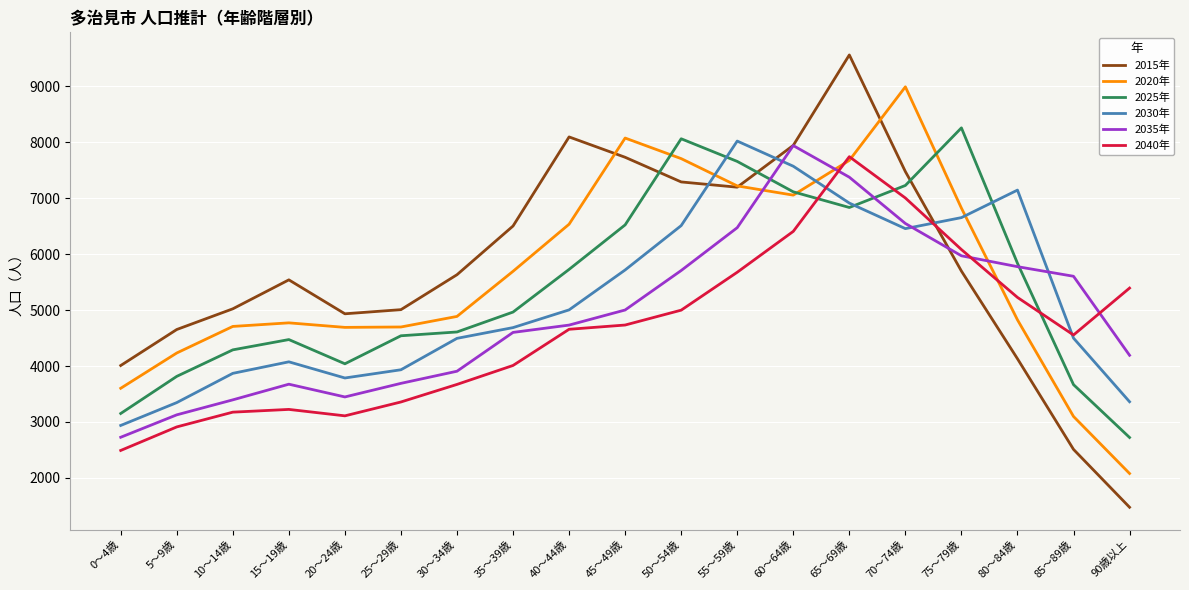

Rank the series at 15～19歳 from lowest to highest value.

2040年, 2035年, 2030年, 2025年, 2020年, 2015年